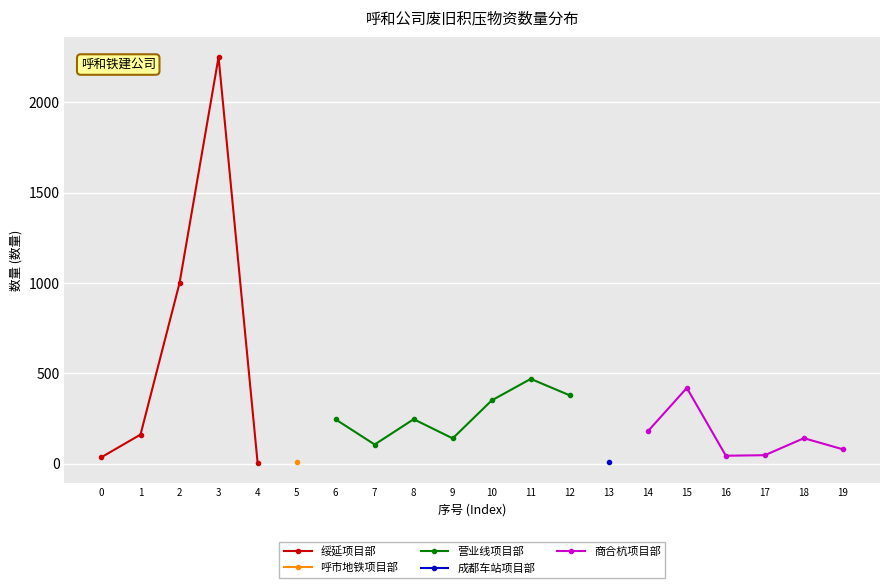

The value of 绥延项目部 at 2 is 374.6. True or false?

False